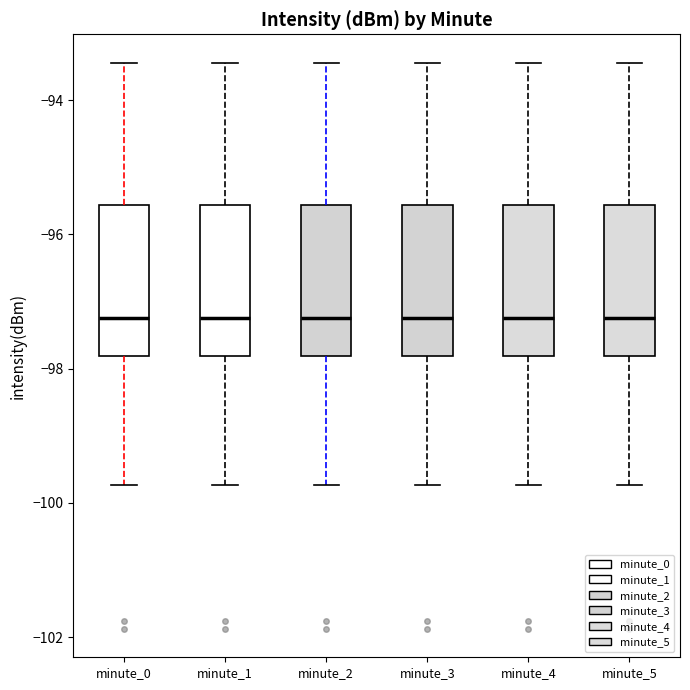

Reading left to right, transcribe this box plot: for each box, give where its median line is, the range the box spans, and where its two whiskers end, as read against the y-axis. The values are not printed on the chart, so give them approximately, as read against the axis.

minute_0: median -97.2, box -97.8 to -95.6, whiskers -99.8 to -93.4
minute_1: median -97.2, box -97.8 to -95.6, whiskers -99.8 to -93.4
minute_2: median -97.2, box -97.8 to -95.6, whiskers -99.8 to -93.4
minute_3: median -97.2, box -97.8 to -95.6, whiskers -99.8 to -93.4
minute_4: median -97.2, box -97.8 to -95.6, whiskers -99.8 to -93.4
minute_5: median -97.2, box -97.8 to -95.6, whiskers -99.8 to -93.4